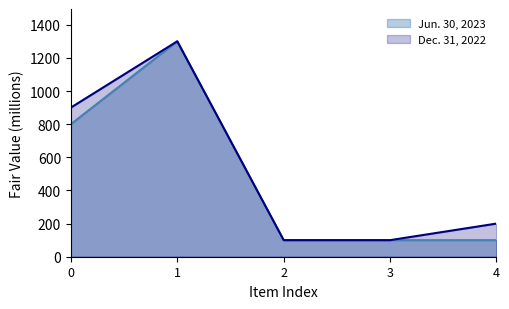

How many lines are shown in the chart?

2